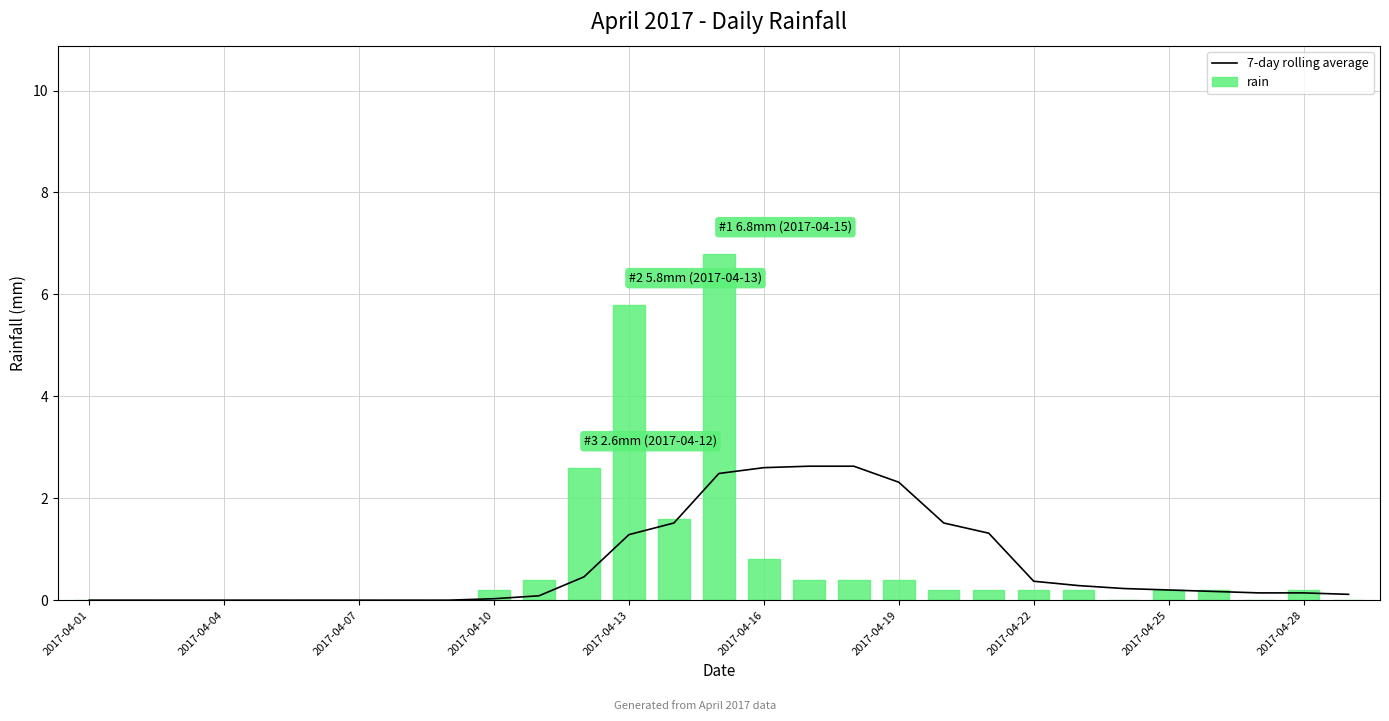

How many groups of bars are there?

29